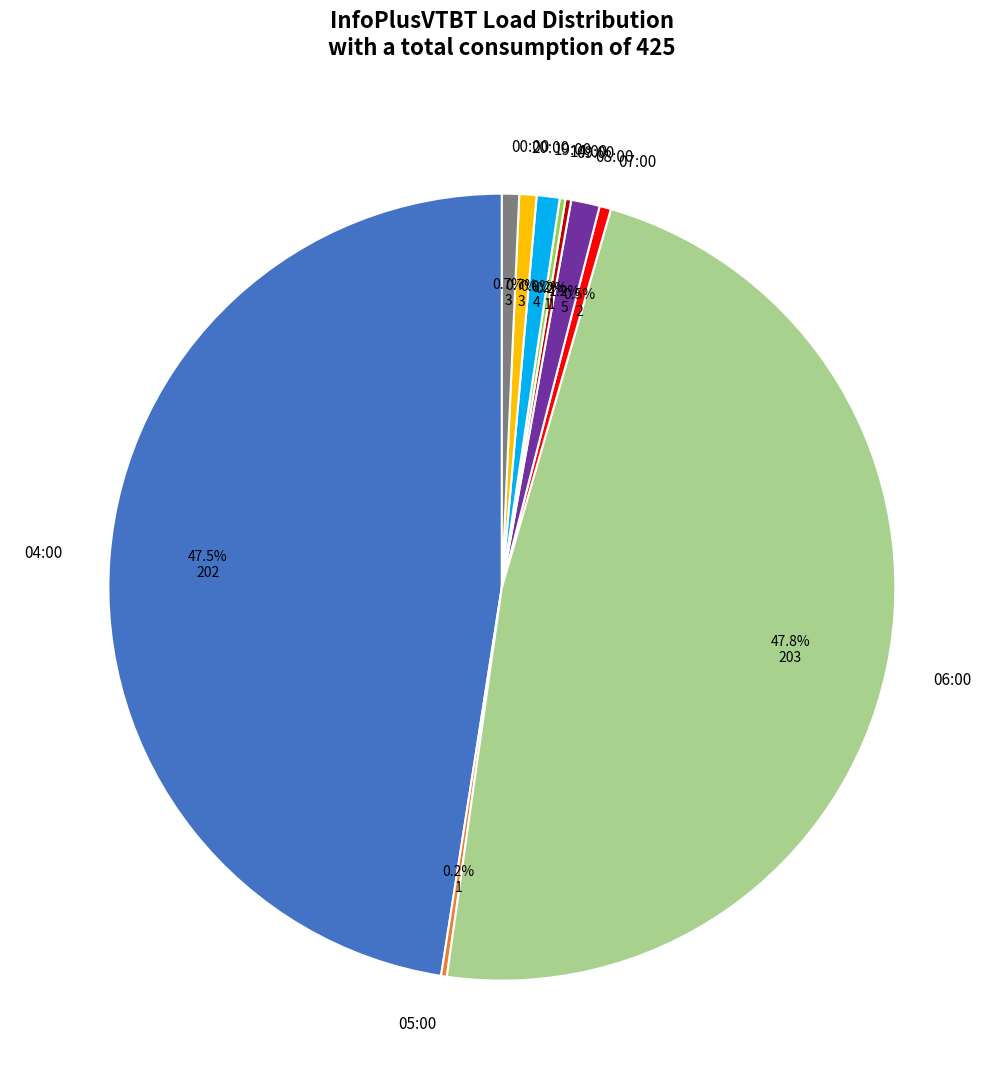

Approximately how many times larger is the value at 04:00 compared to 19:00?

50.5